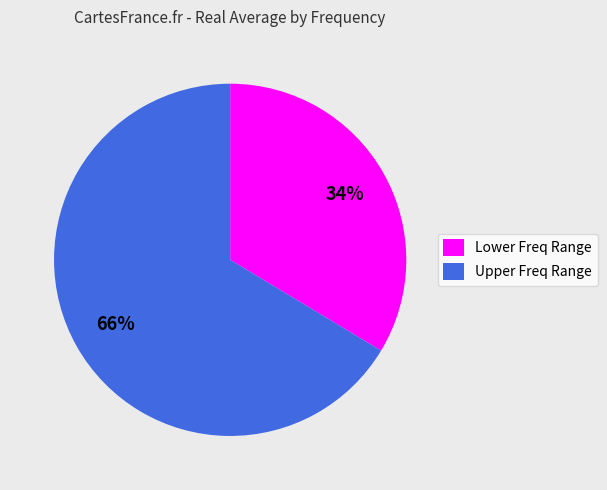

Count the number of slices in the pie.

2